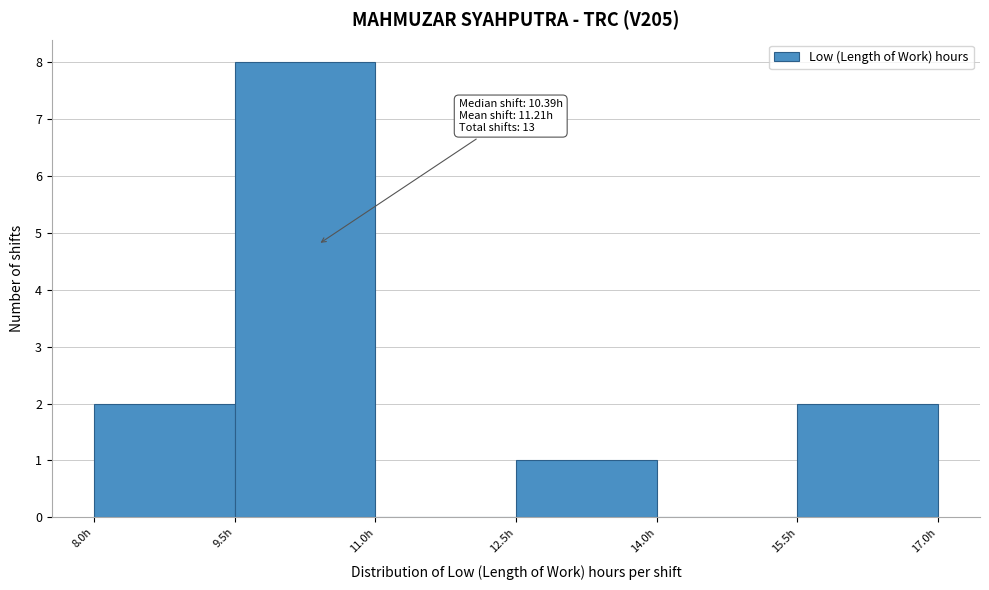

Over which range of the x-axis is the bar tallest?

9.5 to 11.0